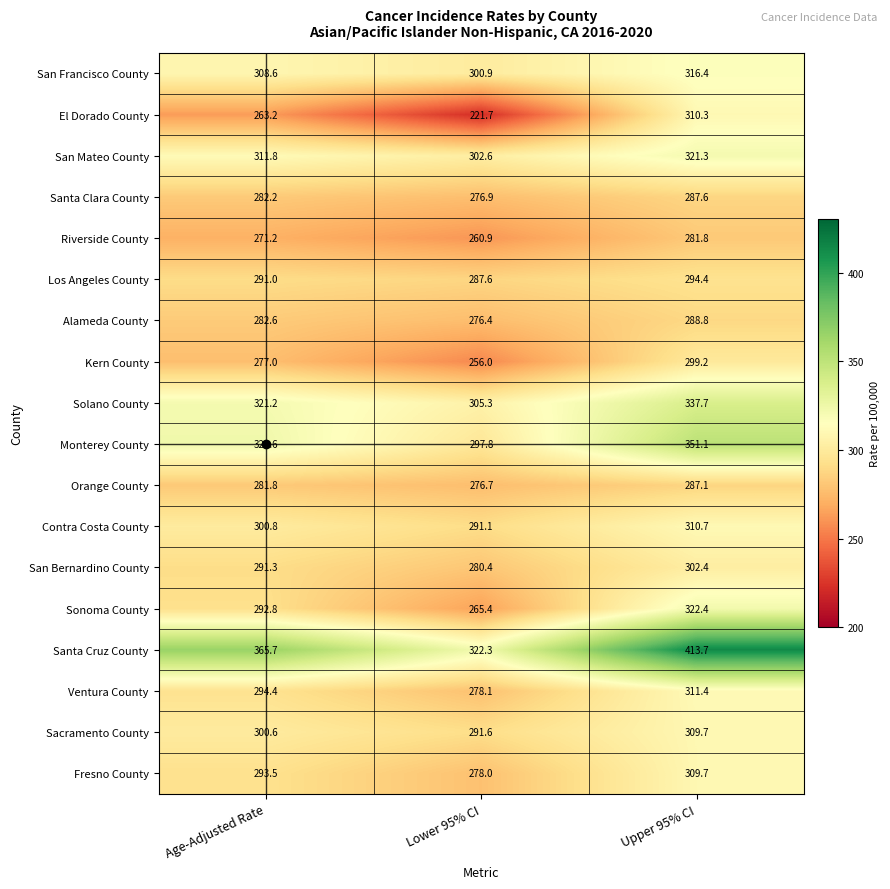

Rank the series at Lower 95% CI from highest to lowest value.

Santa Cruz County, Solano County, San Mateo County, San Francisco County, Monterey County, Sacramento County, Contra Costa County, Los Angeles County, San Bernardino County, Ventura County, Fresno County, Santa Clara County, Orange County, Alameda County, Sonoma County, Riverside County, Kern County, El Dorado County